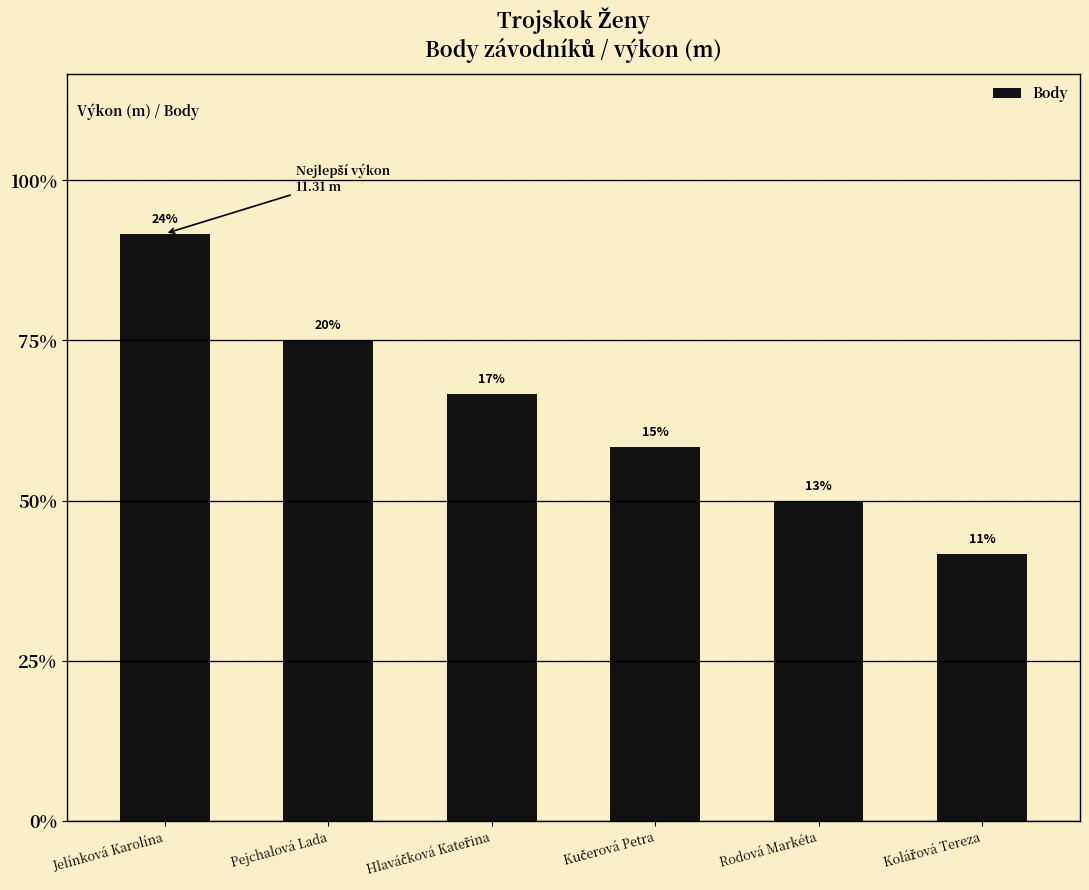

List the labels in order of value, smallest first.

Kolářová Tereza, Rodová Markéta, Kučerová Petra, Hlaváčková Kateřina, Pejchalová Lada, Jelínková Karolína